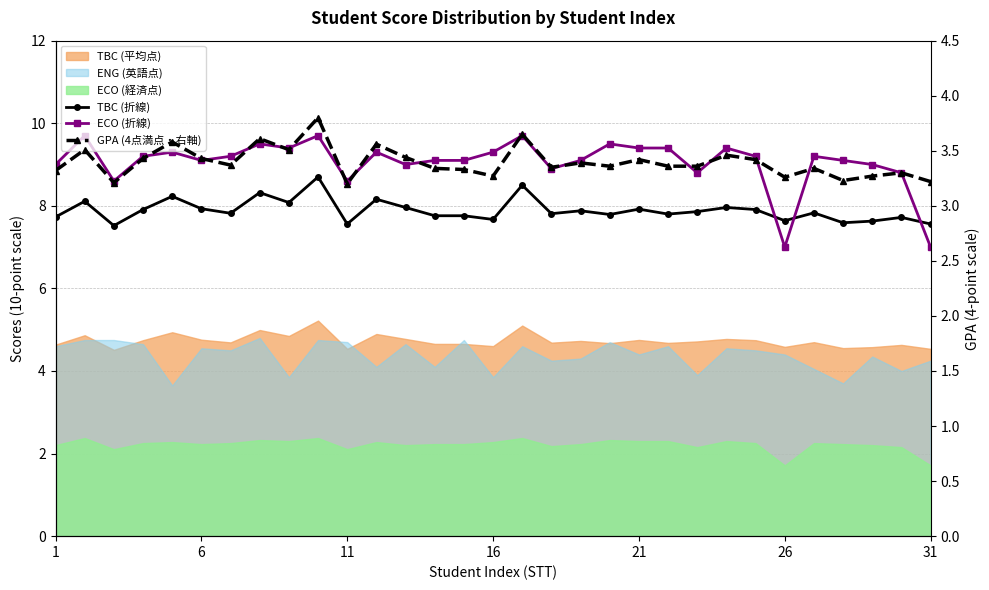

True or false: TBC (折線) and GPA (4点満点・右軸) intersect in this chart.

False